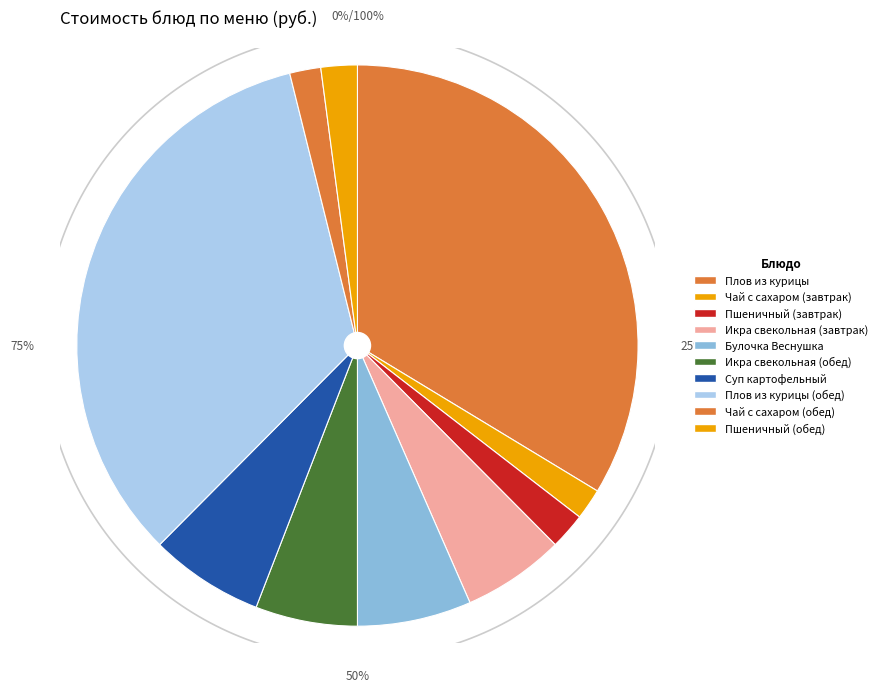

What is the largest slice in the pie chart?

Плов из курицы